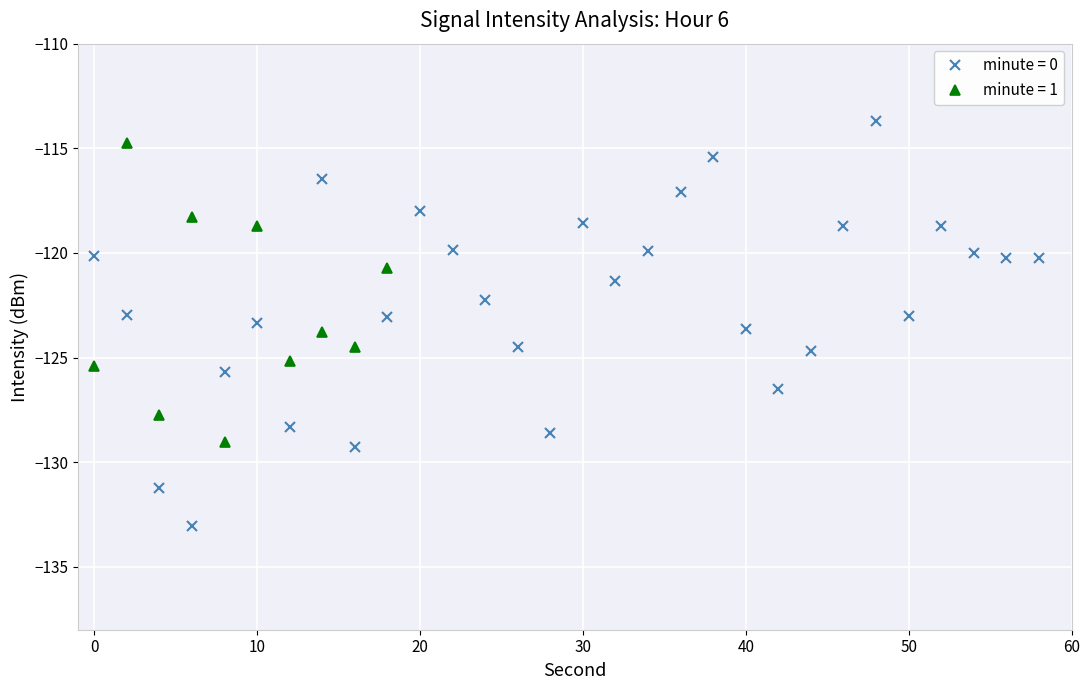

True or false: minute = 0 has more than 1 interior local peaks.

True